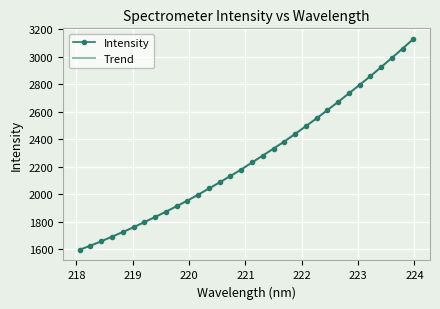

The value at 219.589 is 1184.6. True or false?

False